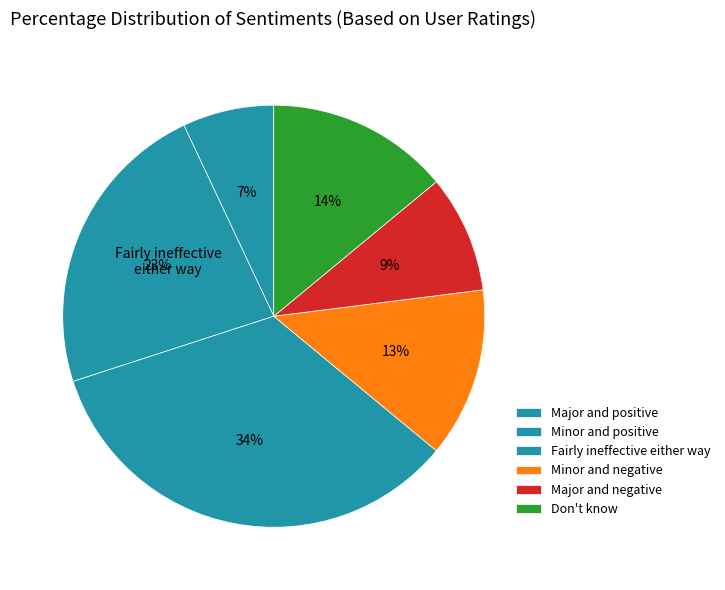

To the nearest percent, what percentage of the pie is Major and positive?

7%